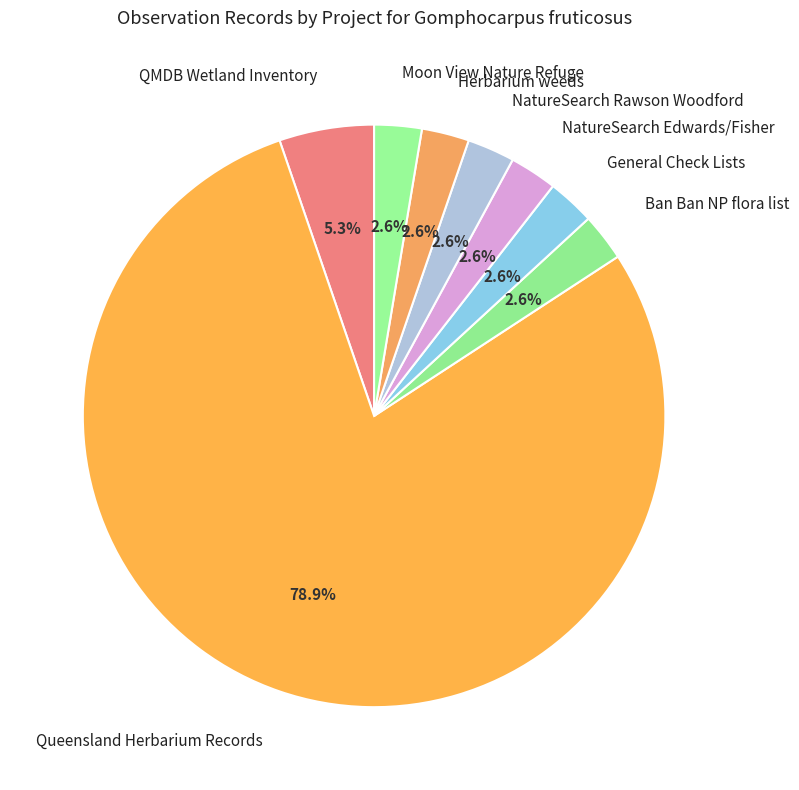

Which slice is the largest?

Queensland Herbarium Records